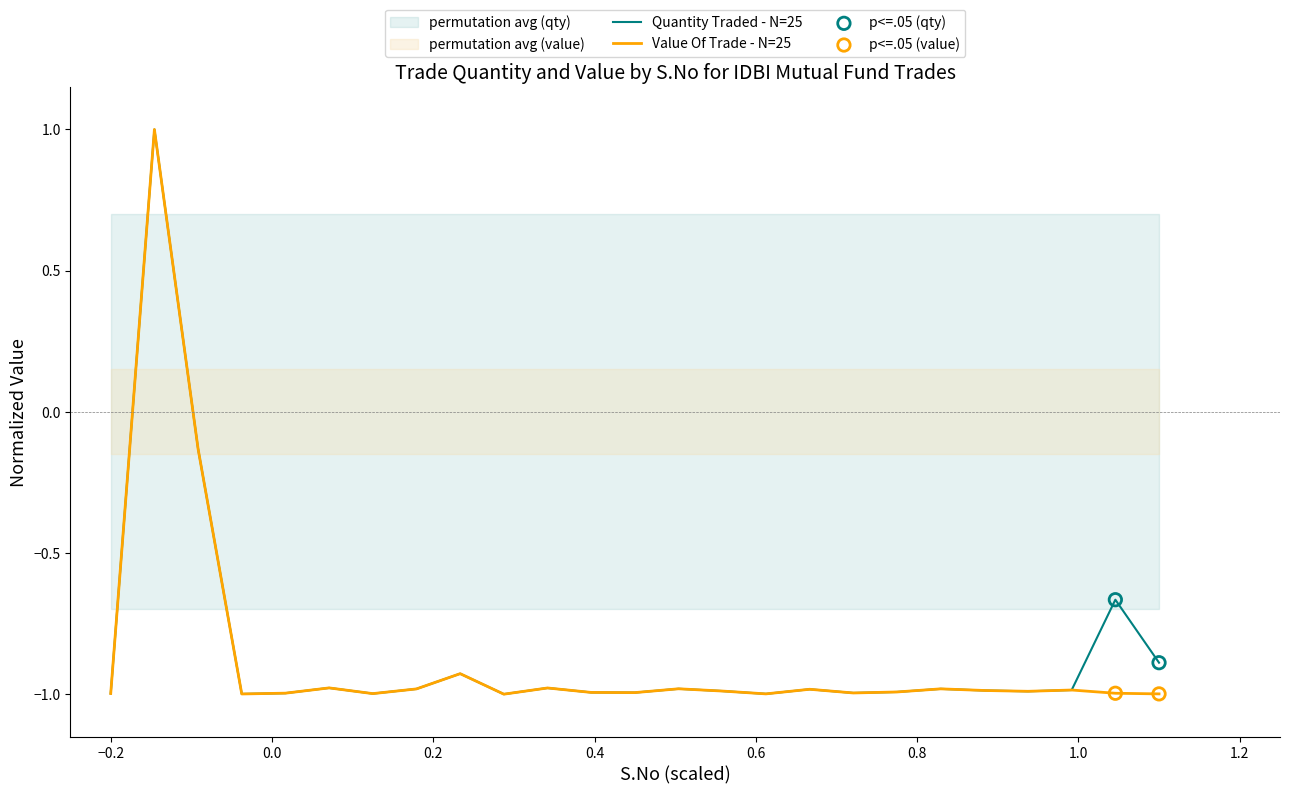

Which series has the largest total across all categories?

Quantity Traded